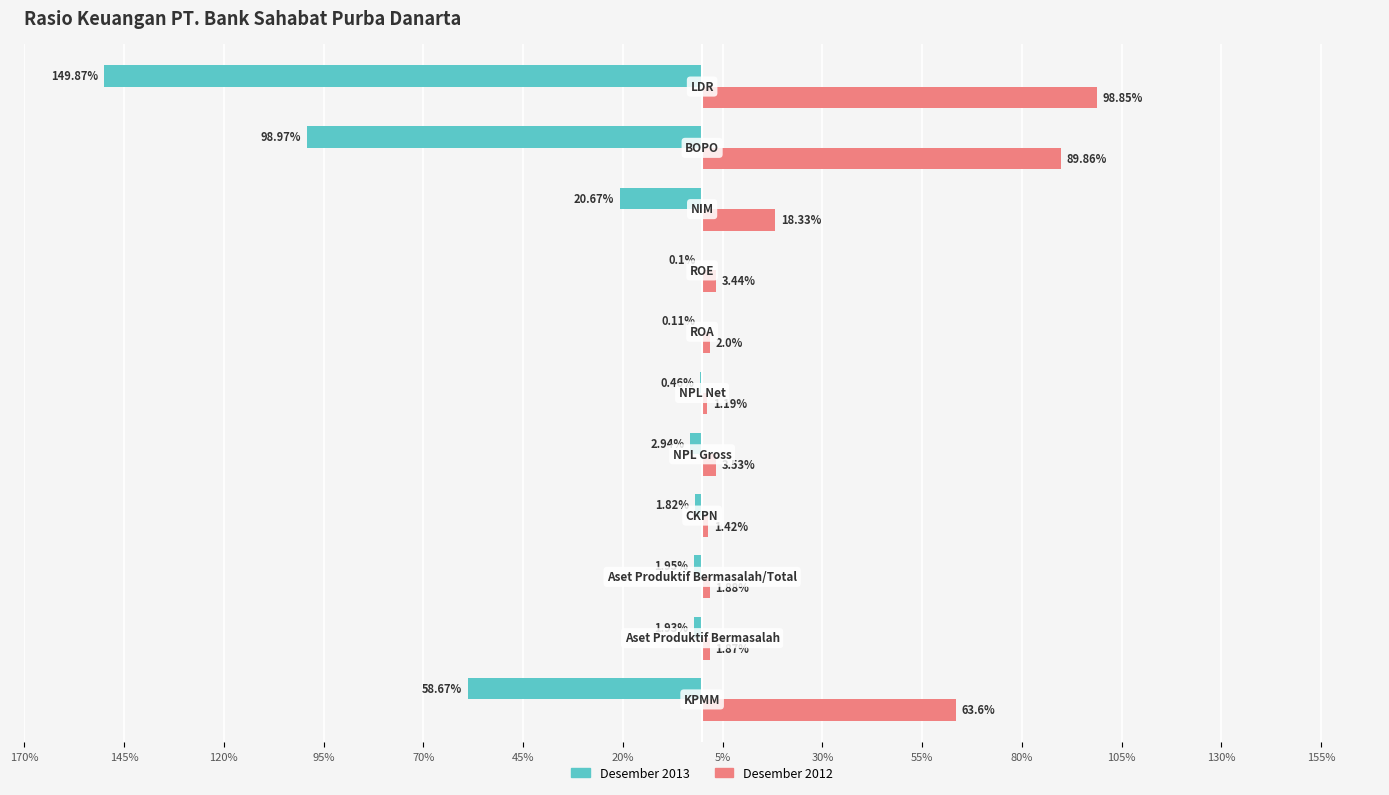

What are all the series names shown in the legend?

Desember 2013, Desember 2012